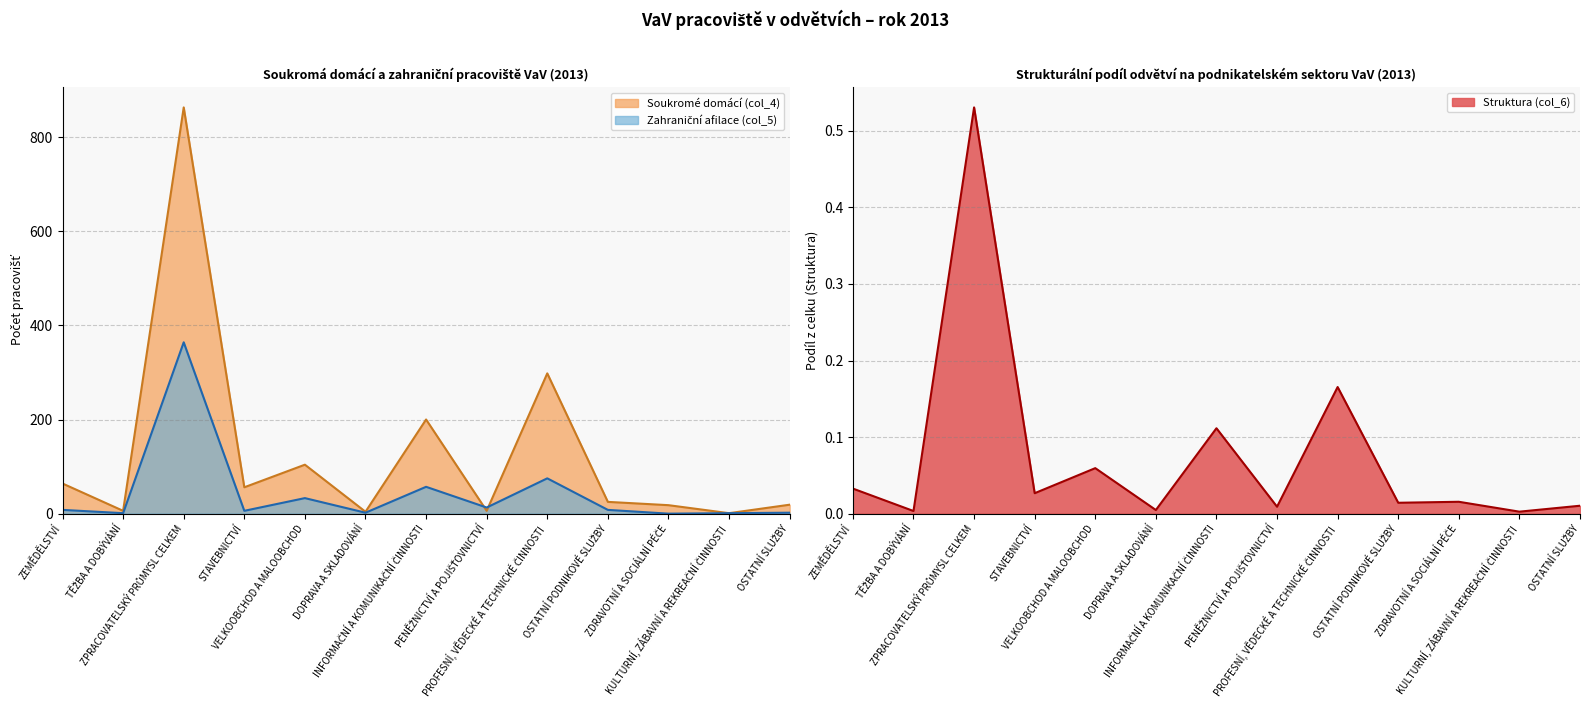

What are all the series names shown in the legend?

Struktura (col_6), Soukromé domácí (col_4), Zahraniční afilace (col_5)